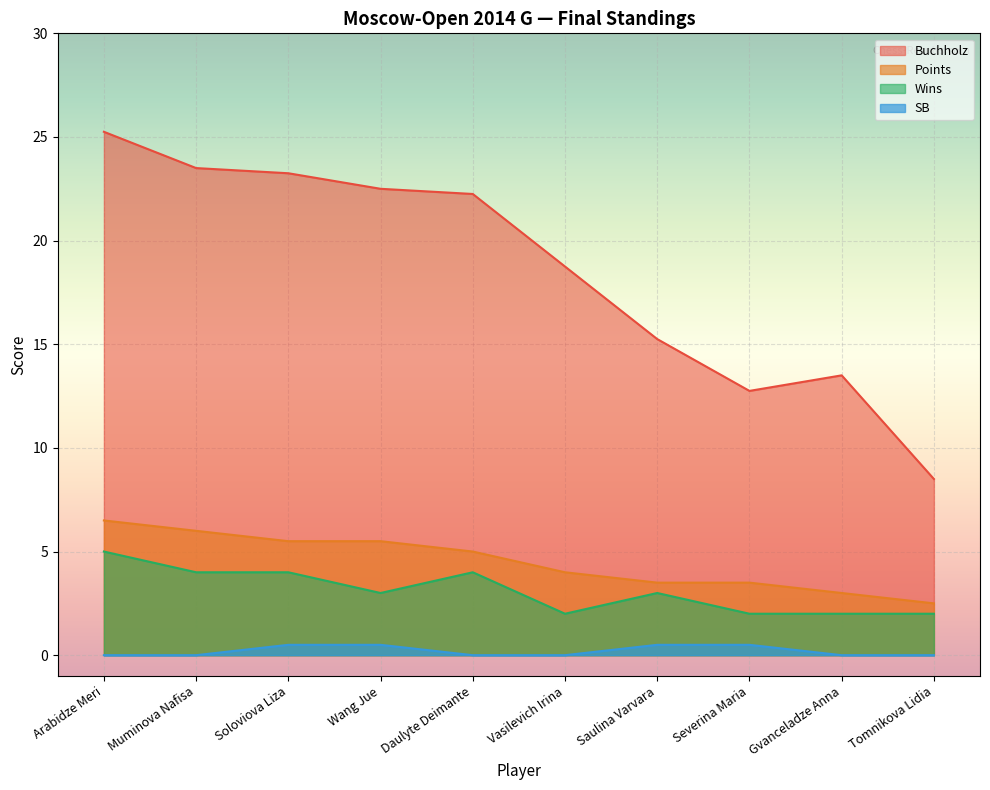

True or false: Buchholz and Wins cross at least once.

False